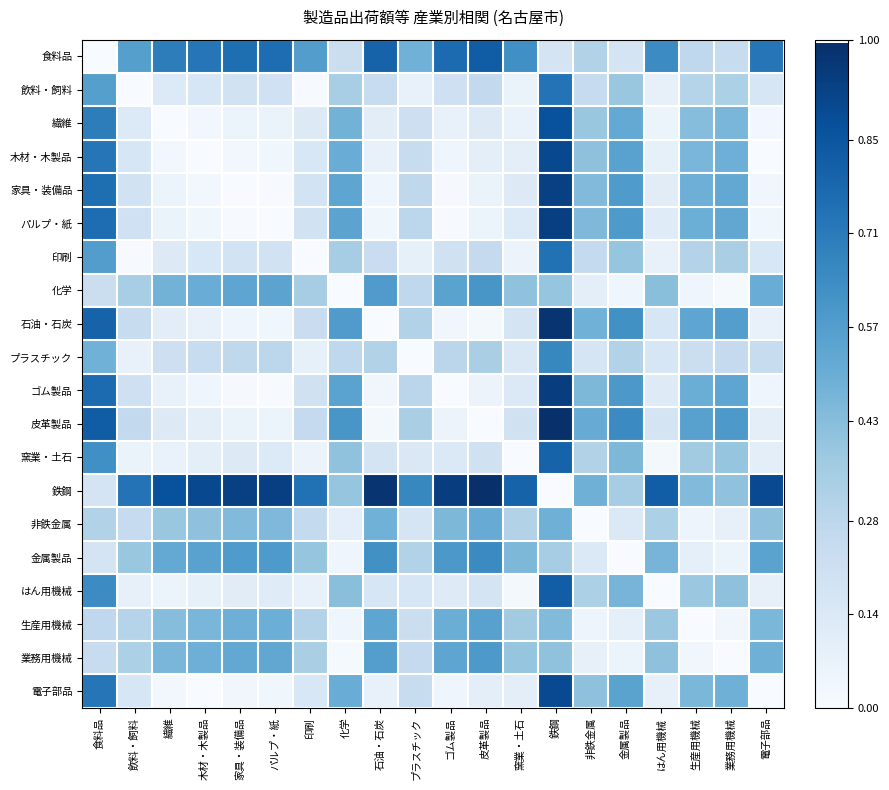

Which category has the highest value across all series?

鉄鋼